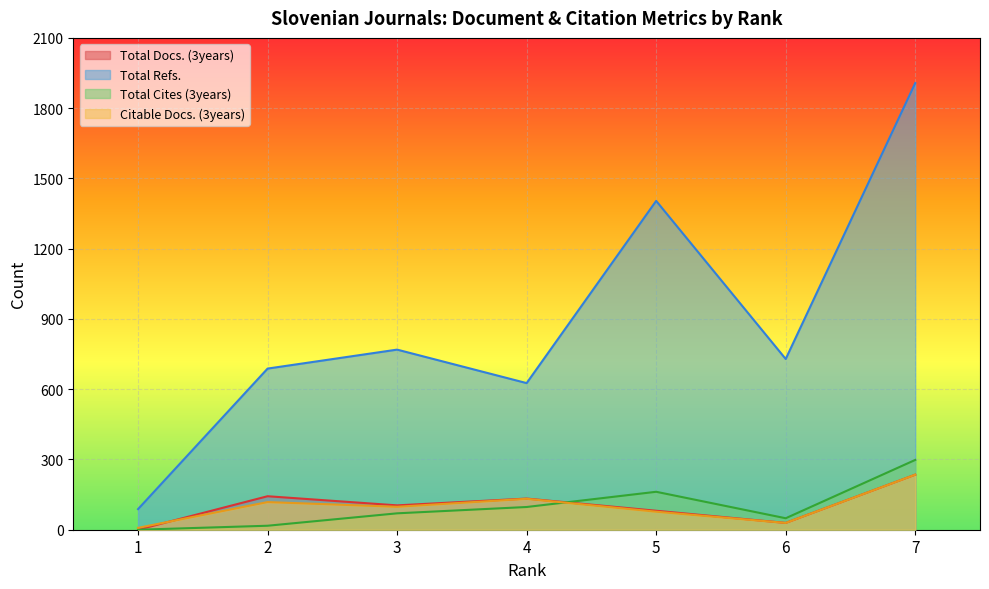

What is the average value of the Total Refs. series?

887